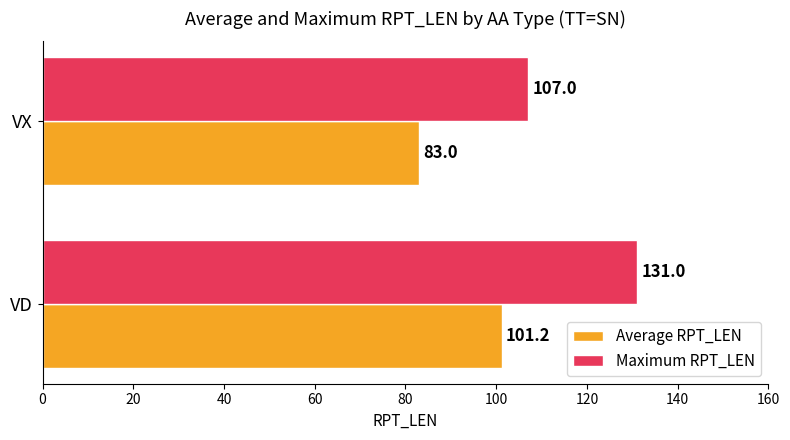

What is the sum of the Maximum RPT_LEN values at VX and VD?

238.0